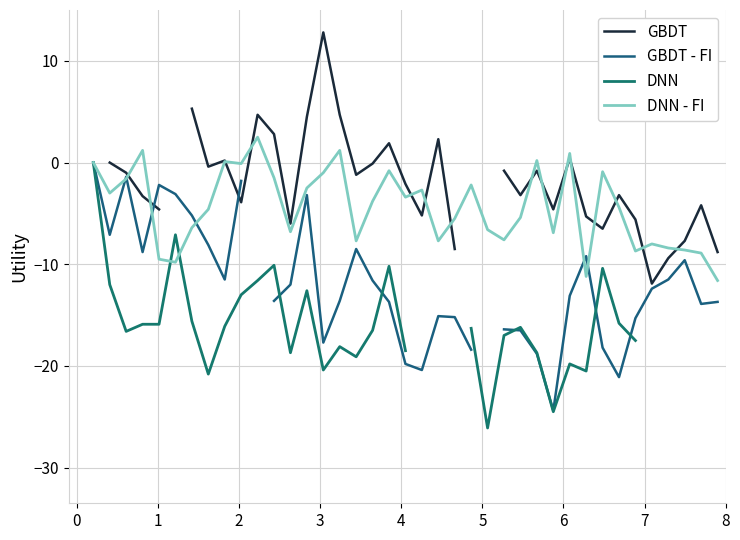

How many interior local valleys does the GBDT series have?

9